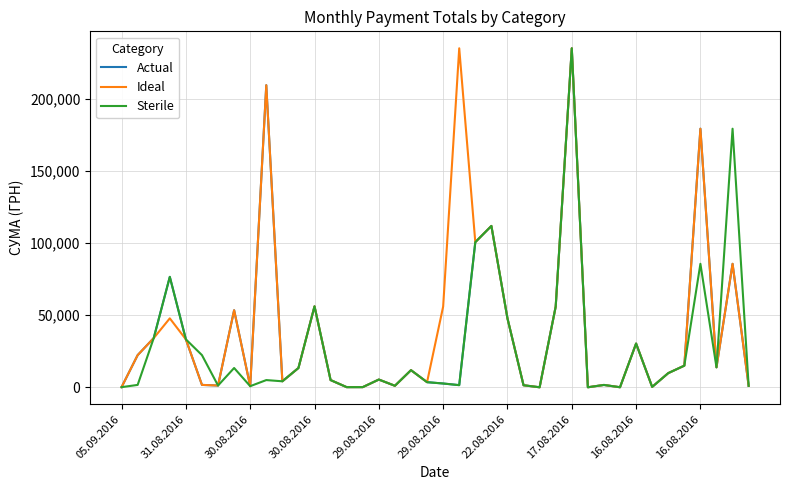

What is the maximum value for Actual?

235124.7